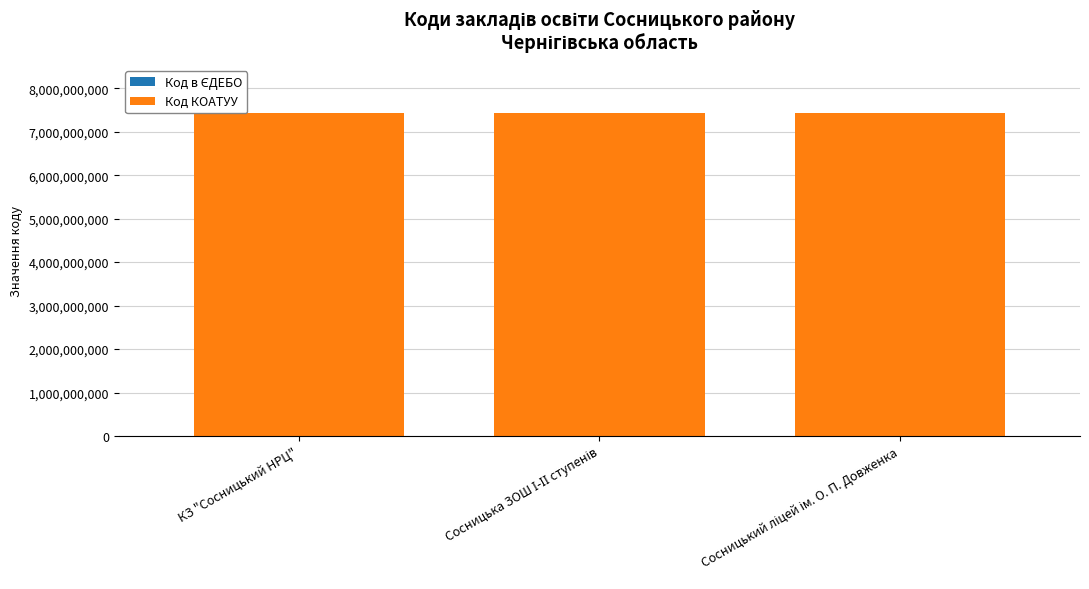

True or false: Код КОАТУУ has a value of 7424955100 at Сосницький ліцей ім. О. П. Довженка.

True